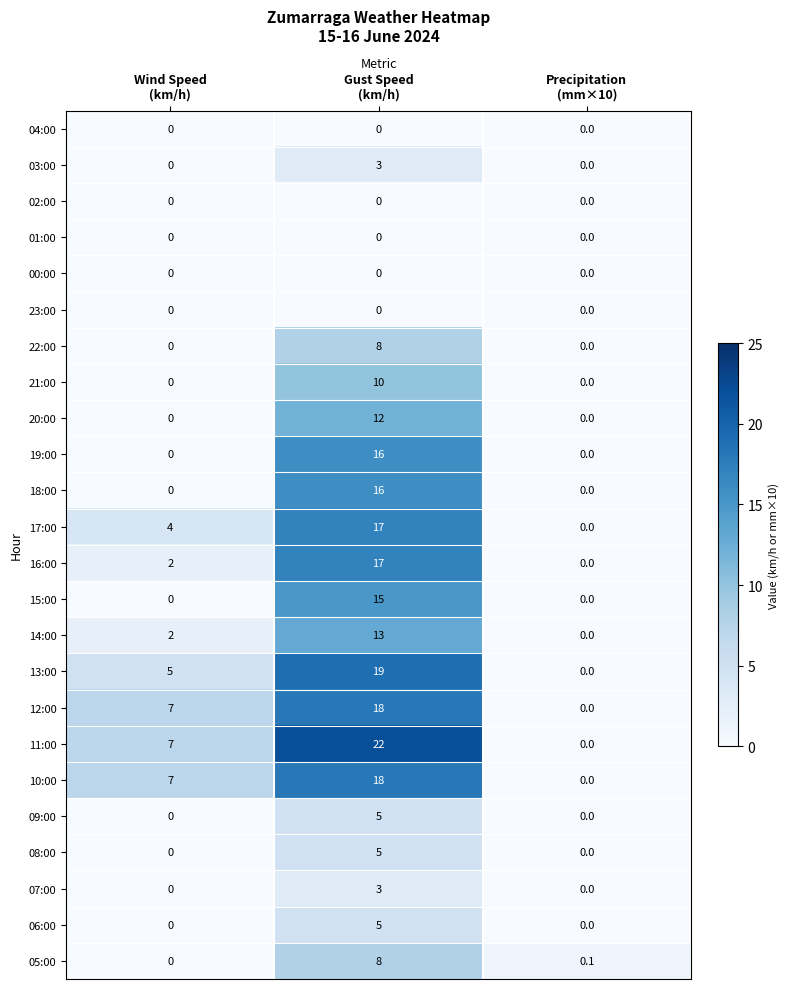

What is the greatest value displayed?

22.0